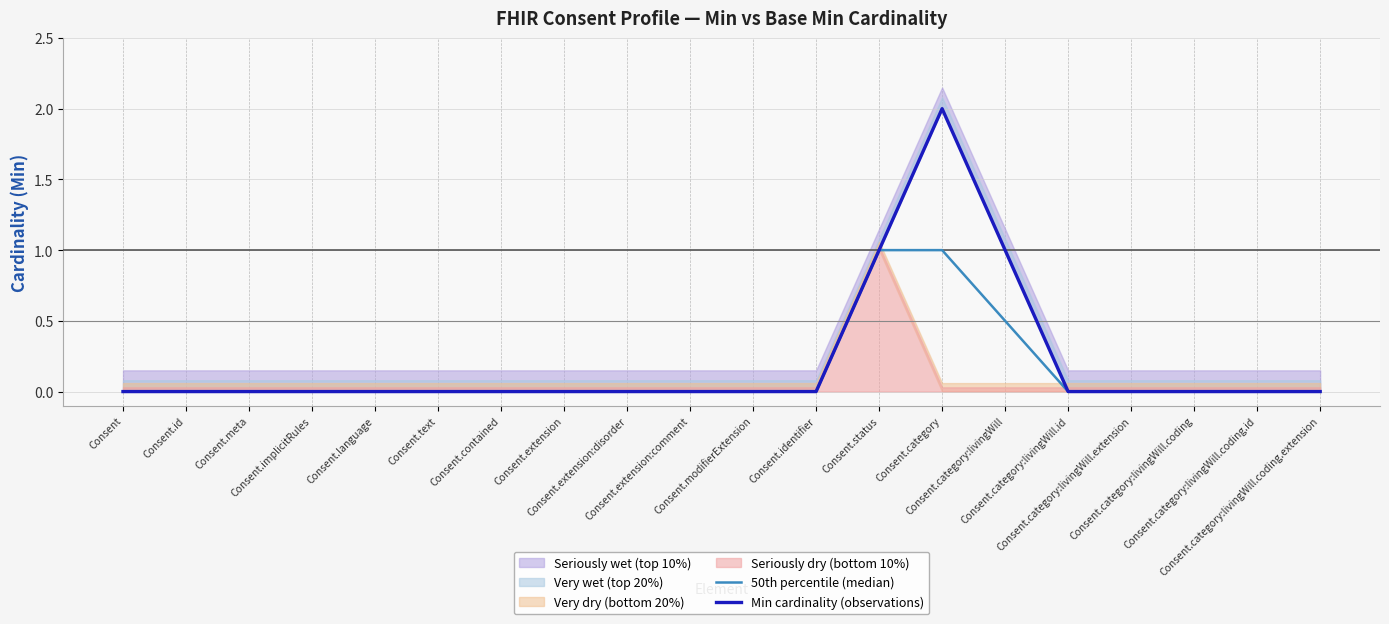

Is it true that Min cardinality (observations) equals -1.0 at Consent.implicitRules?

False